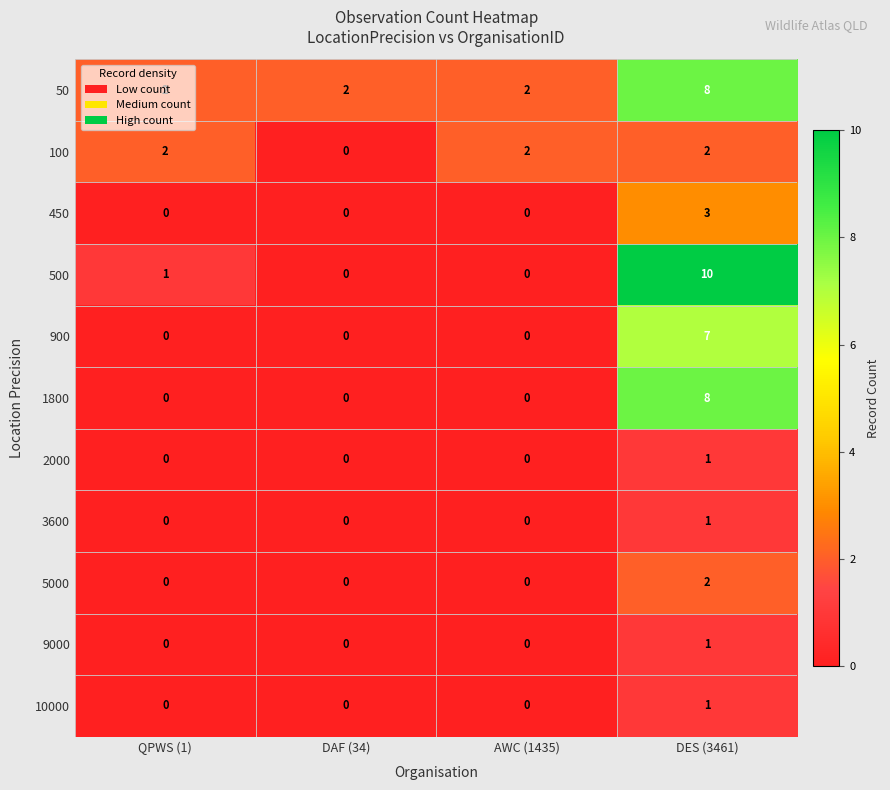

Between AWC (1435) and DES (3461), which series saw the biggest shift?

500